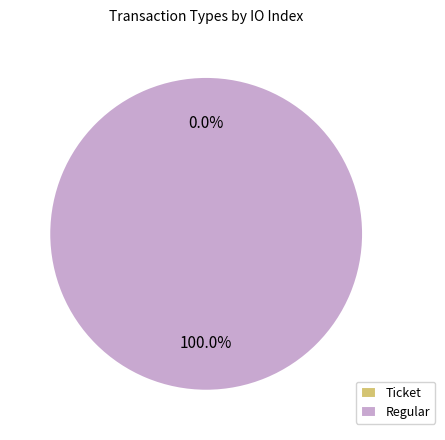

Rank the categories by value from lowest to highest.

Ticket, Regular